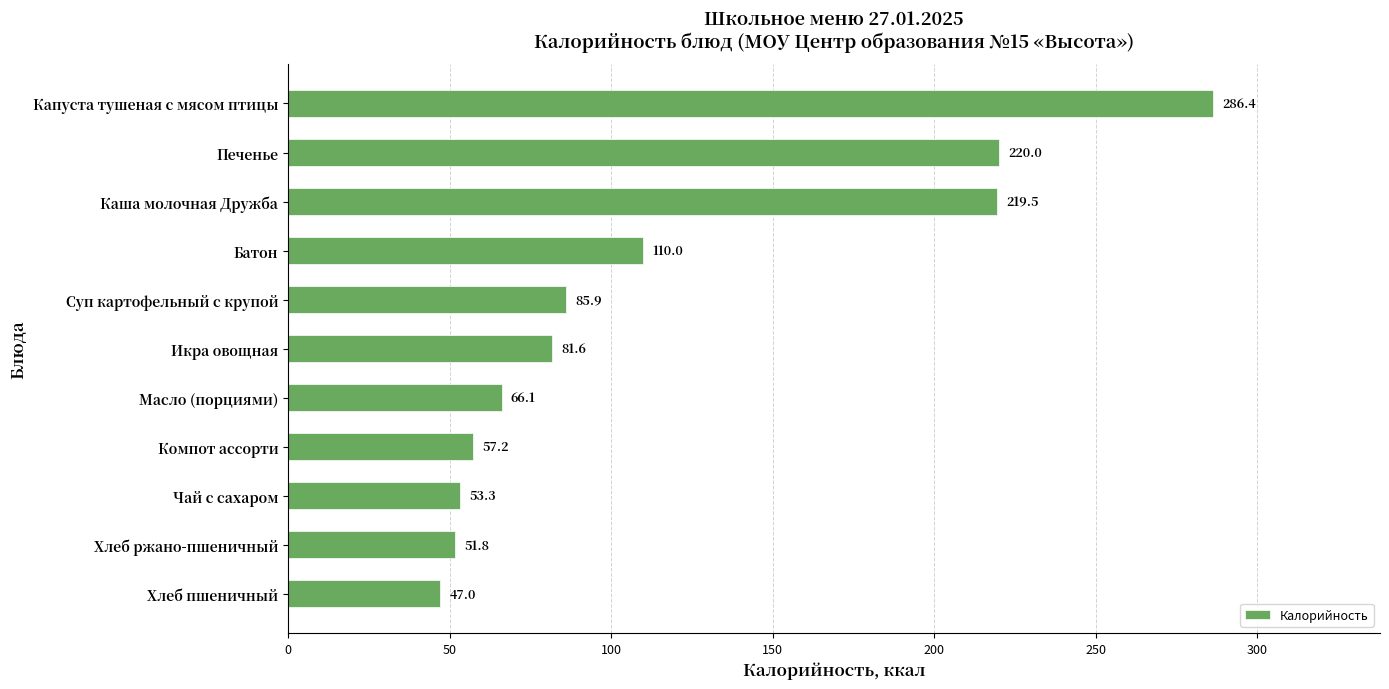

Reading bottom to top, extract all data points from this chart.

47.0	51.8	53.3	57.2	66.1	81.6	85.9	110.0	219.5	220.0	286.4